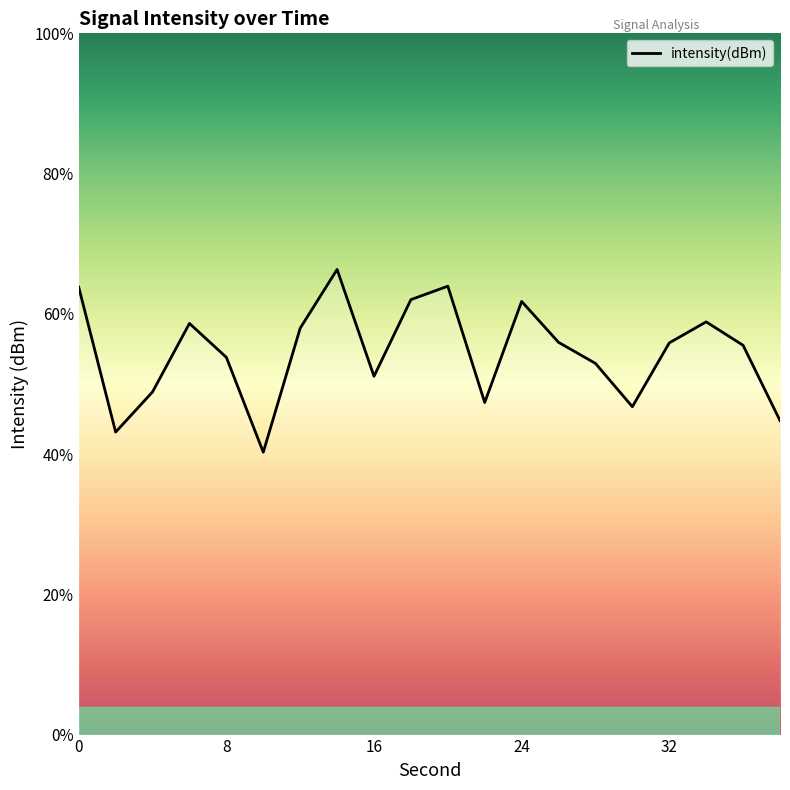

How many interior local peaks (higher than both neighbors) does the data have?

5